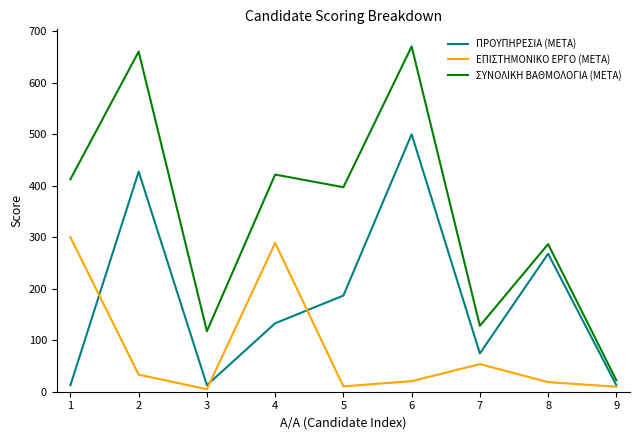

True or false: ΕΠΙΣΤΗΜΟΝΙΚΟ ΕΡΓΟ (ΜΕΤΑ) has a value of 21.6 at 1.

False